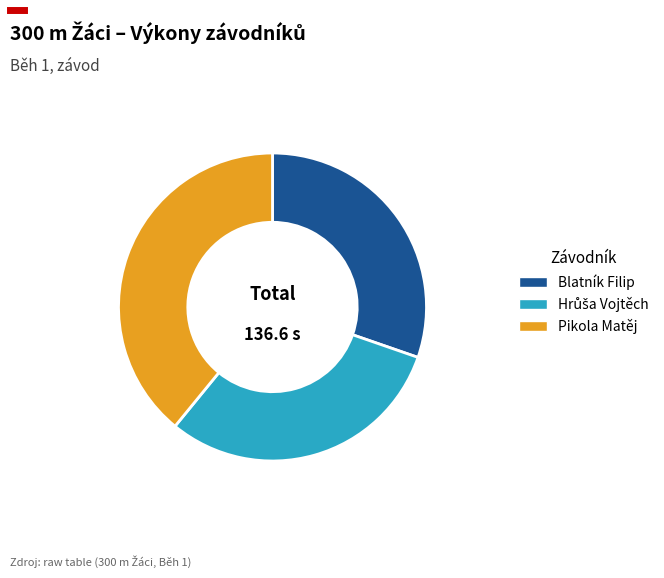

Which slice is the largest?

Pikola Matěj